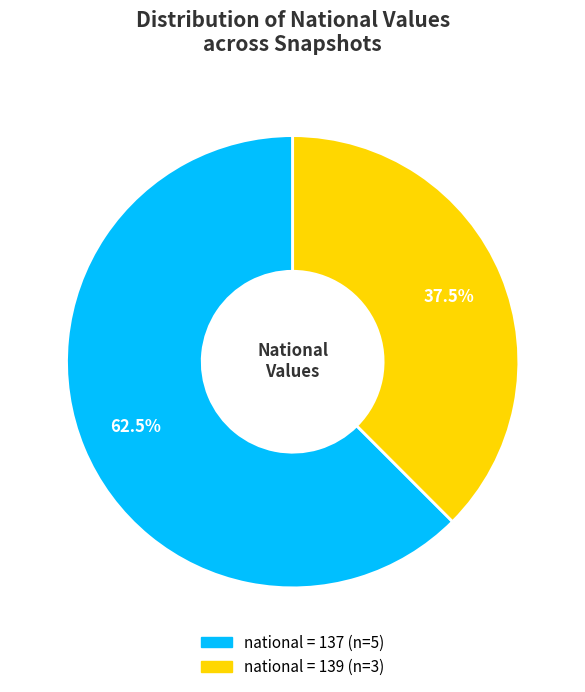

Between 139 and 137, which is larger?

137